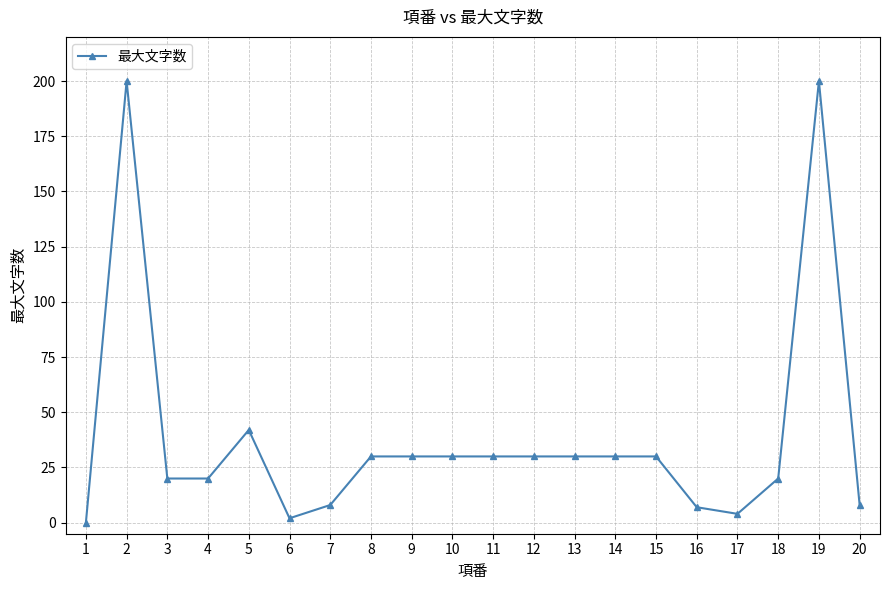

The value at 3 is 31. True or false?

False